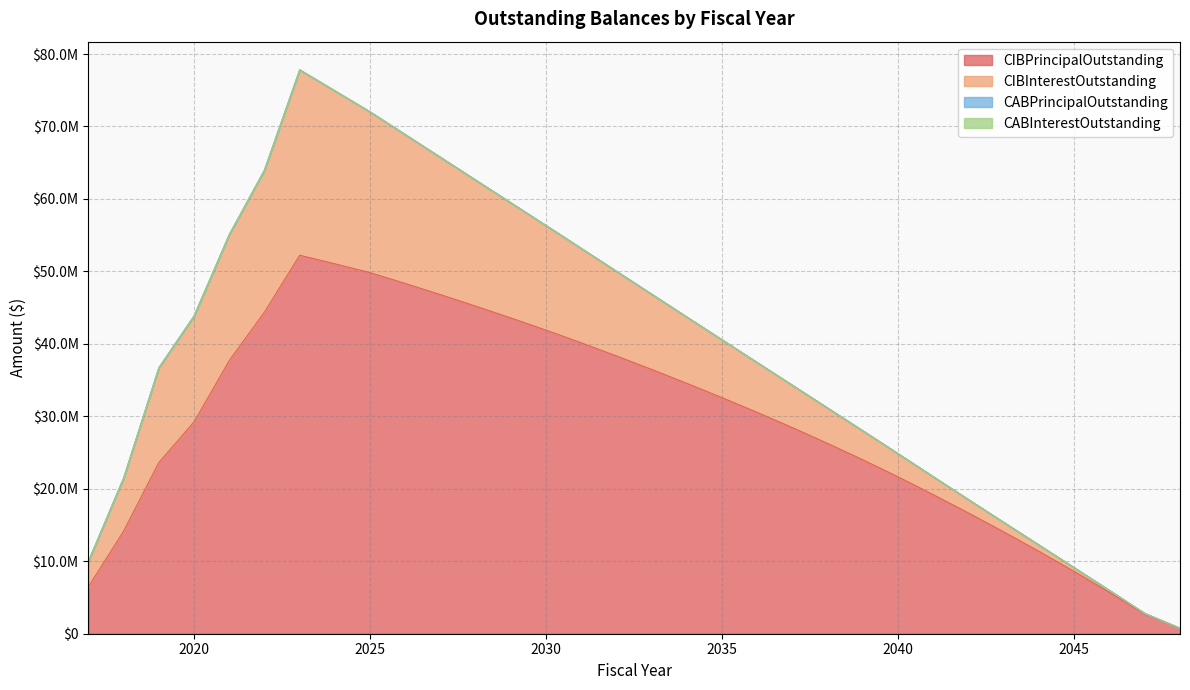

Reading left to right, what are all the values shown in this chart?

CIBPrincipalOutstanding: 6485000.0	14160000.0	23625000.0	29235000.0	37690000.0	44385000.0	52230000.0	51045000.0	49825000.0	48330000.0	46790000.0	45200000.0	43565000.0	41885000.0	40135000.0	38325000.0	36460000.0	34540000.0	32560000.0	30525000.0	28425000.0	26240000.0	23985000.0	21630000.0	19170000.0	16640000.0	14035000.0	11355000.0	8575000.0	5700000.0	2700000.0	750000.0
CIBInterestOutstanding: 3506028.3	7324424.5	13073848.0	14612341.7	17385503.4	19601870.4	25581691.2	23867054.9	22184763.7	20541342.4	18943501.1	17391853.6	15887237.3	14431453.5	13026581.6	11675482.8	10381117.8	9146894.0	7976374.6	6872457.0	5838060.1	4877307.0	3993961.3	3191283.2	2473433.2	1844293.8	1307665.6	866600.0	520425.0	264284.4	96750.0	17812.5
CABPrincipalOutstanding: 0.0	0.0	0.0	0.0	0.0	0.0	0.0	0.0	0.0	0.0	0.0	0.0	0.0	0.0	0.0	0.0	0.0	0.0	0.0	0.0	0.0	0.0	0.0	0.0	0.0	0.0	0.0	0.0	0.0	0.0	0.0	0.0
CABInterestOutstanding: 0.0	0.0	0.0	0.0	0.0	0.0	0.0	0.0	0.0	0.0	0.0	0.0	0.0	0.0	0.0	0.0	0.0	0.0	0.0	0.0	0.0	0.0	0.0	0.0	0.0	0.0	0.0	0.0	0.0	0.0	0.0	0.0